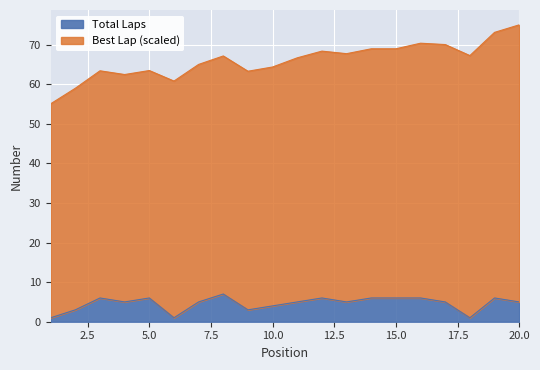

Does the chart display data point markers on the line(s)?

No